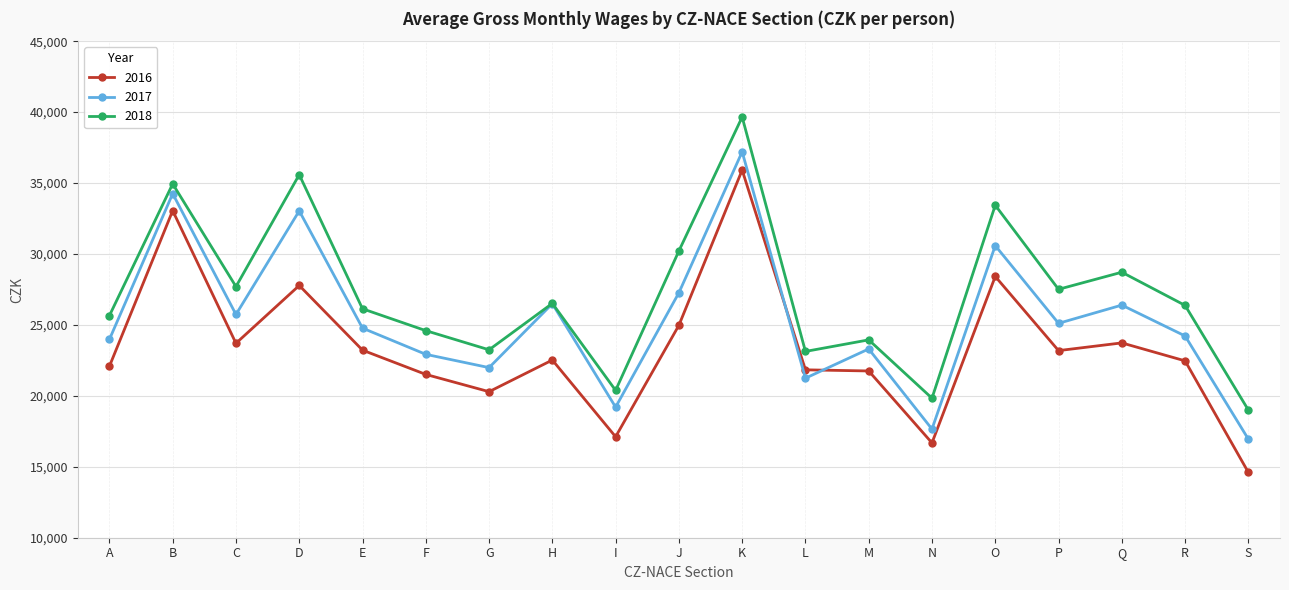

How many distinct data groups are displayed?

3